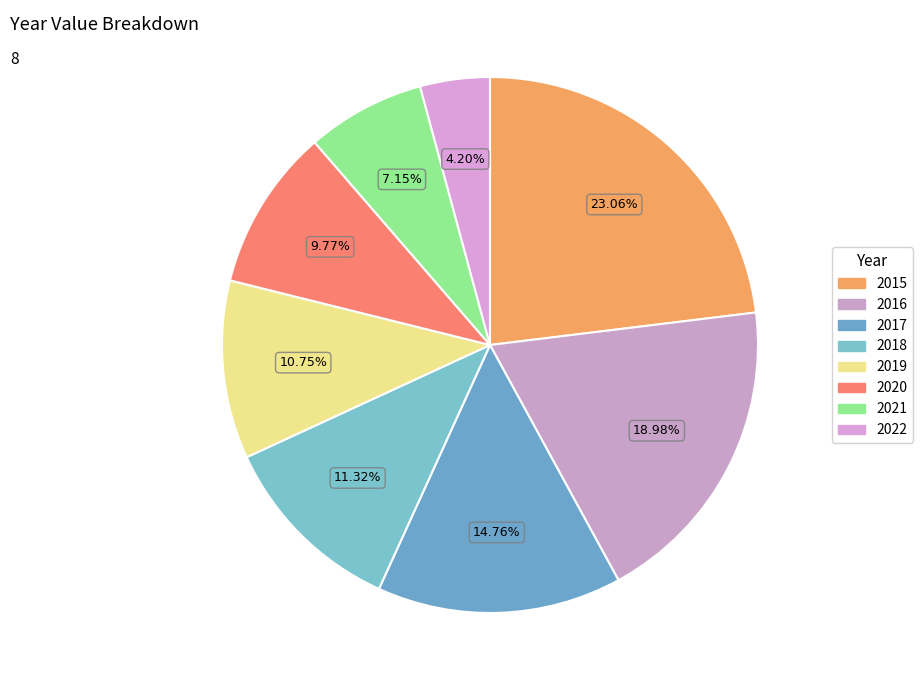

Count the number of slices in the pie.

8